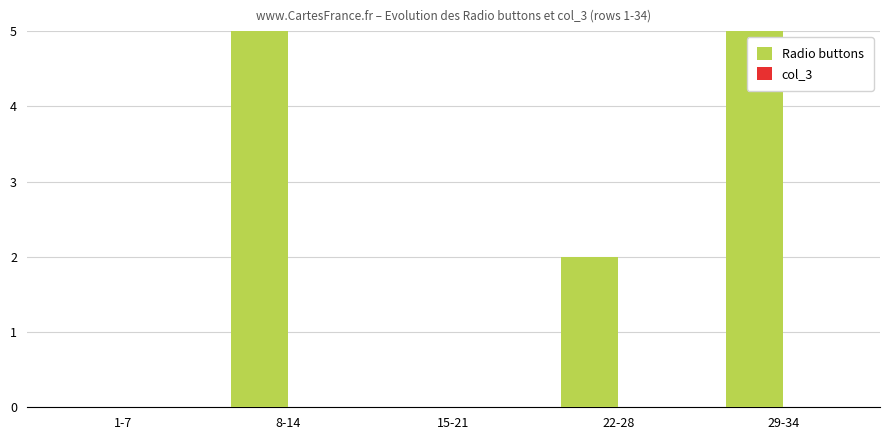

What are all the series names shown in the legend?

Radio buttons, col_3